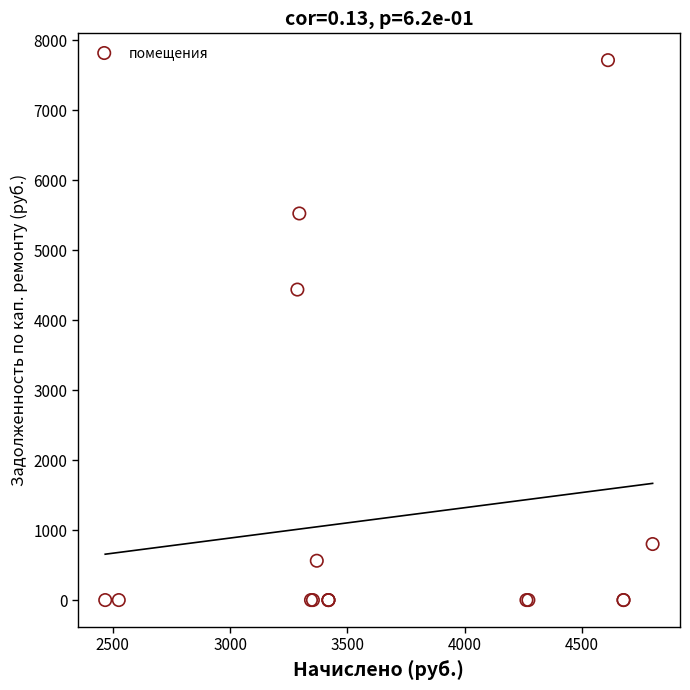

What Y value in the scatter plot is closest to 3856?

4435.9